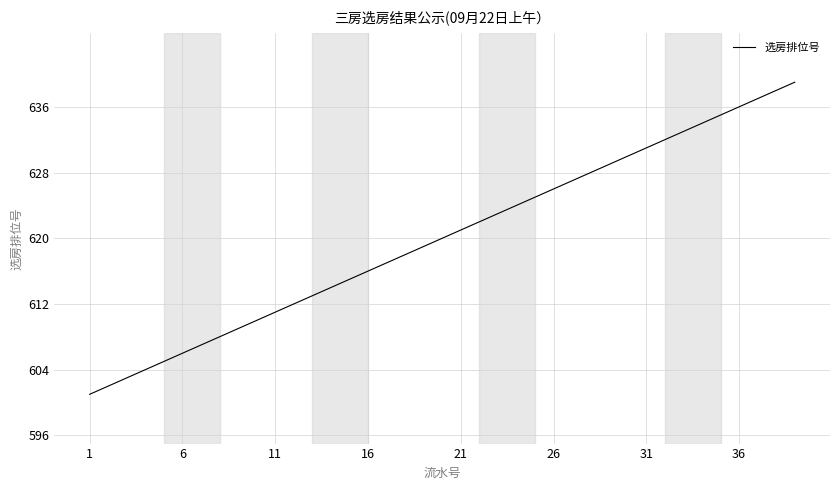

What is the maximum value shown in the chart?

639